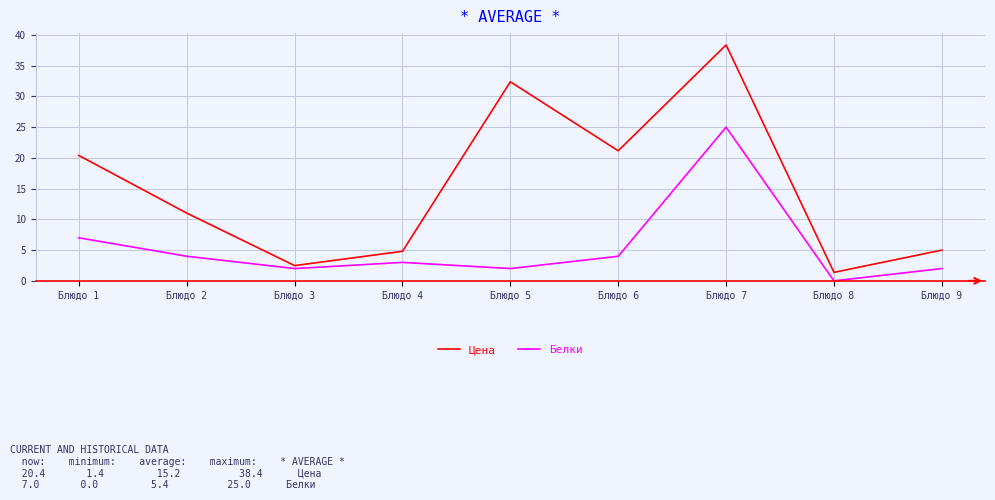

At Блюдо 6, list the series in order from smallest to largest.

Белки, Цена